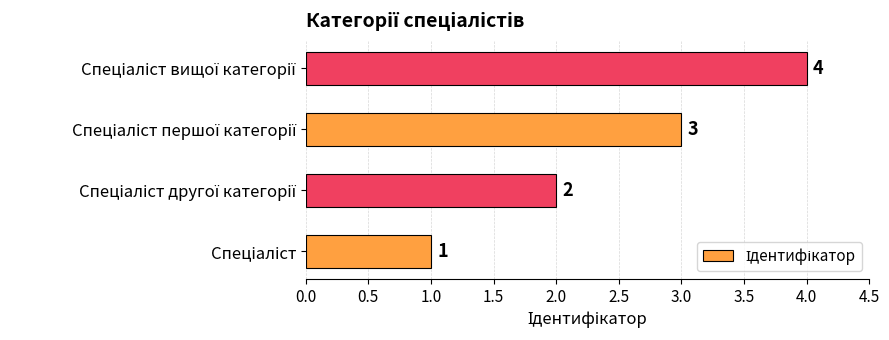

How many values are between 2 and 4?

3